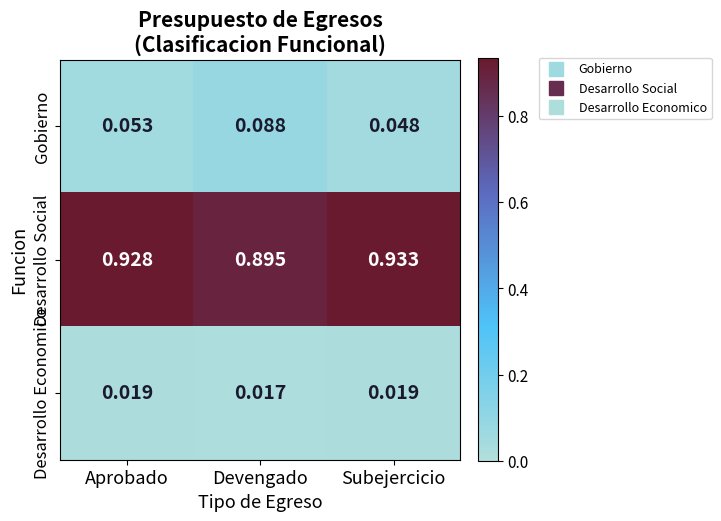

Which series has the largest total across all categories?

Desarrollo Social